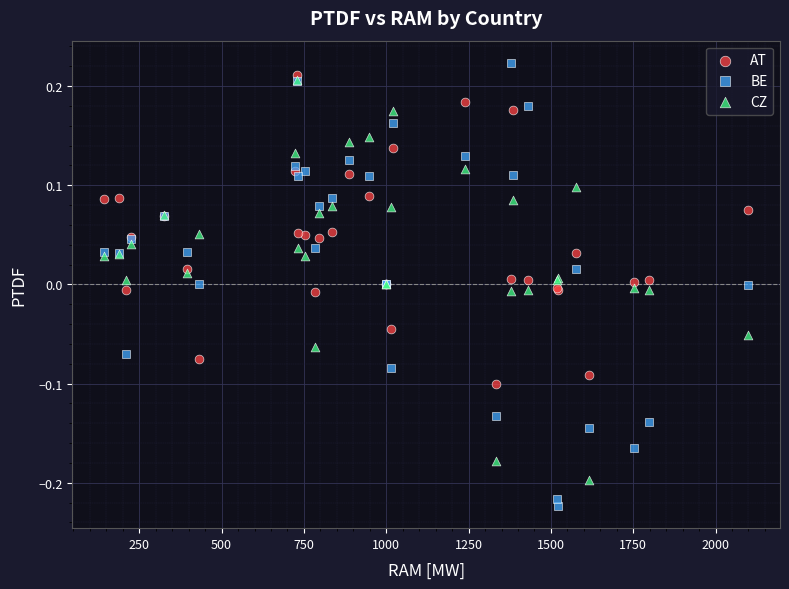

What are all the series names shown in the legend?

AT, BE, CZ